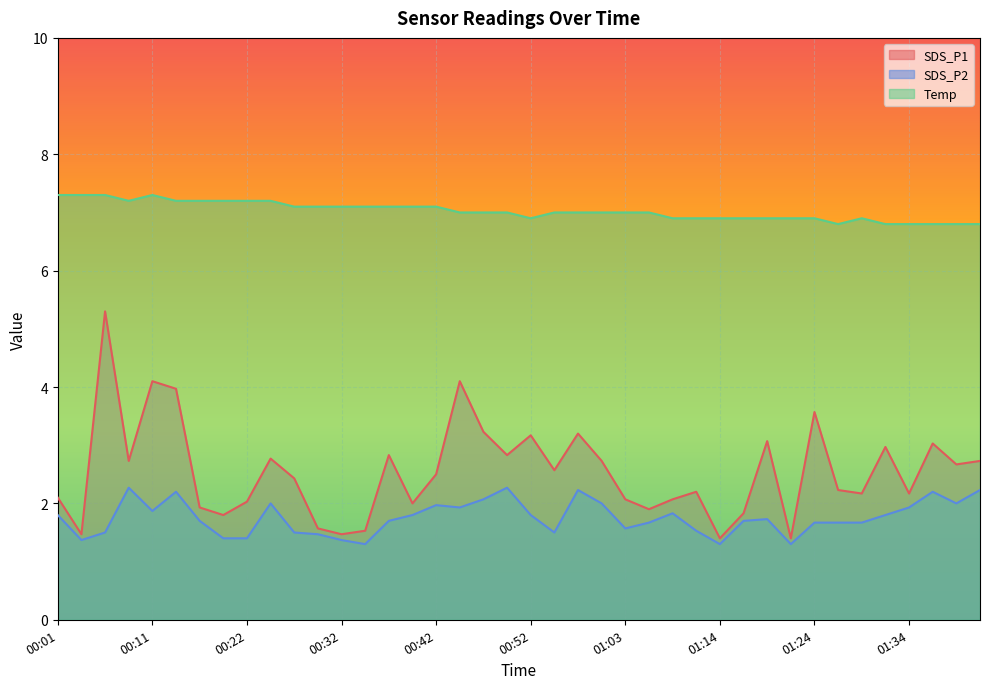

Is it true that SDS_P1 equals 0.6 at 01:16?

False